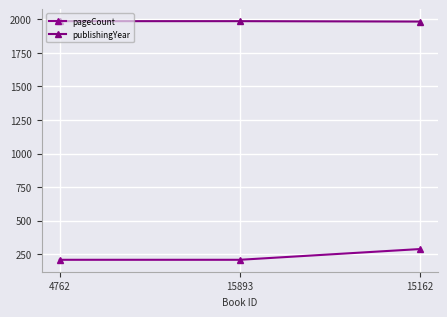

At how many categories does at least one series exceed 1981?

3